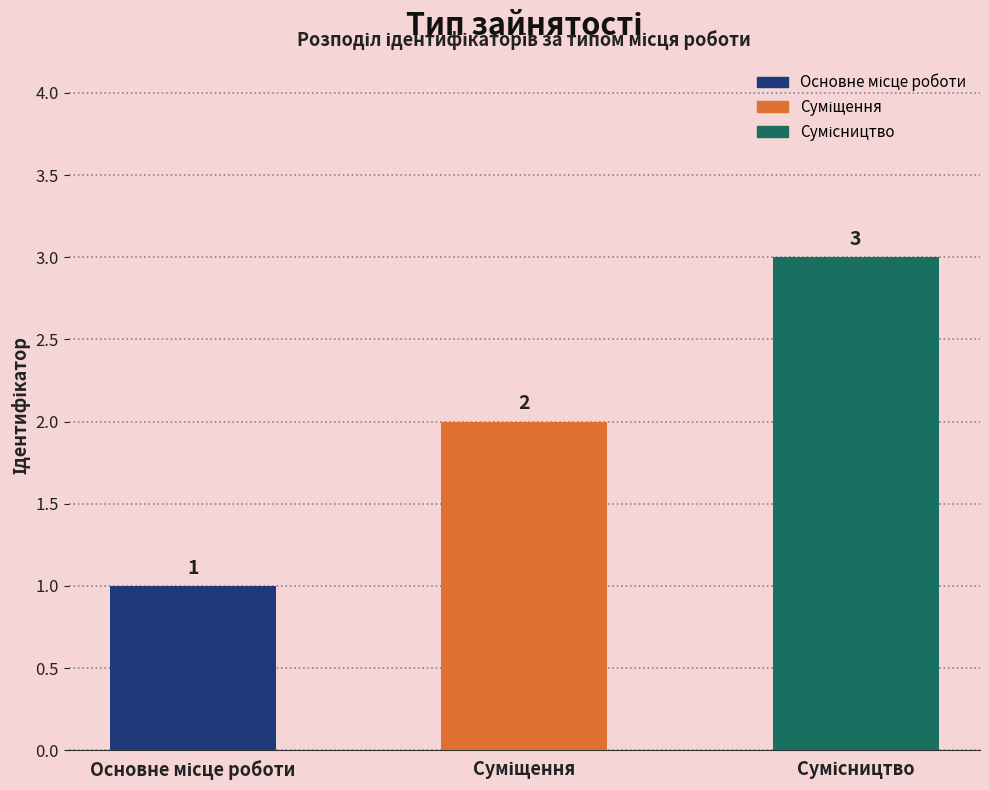

How many data points does each series have?

3